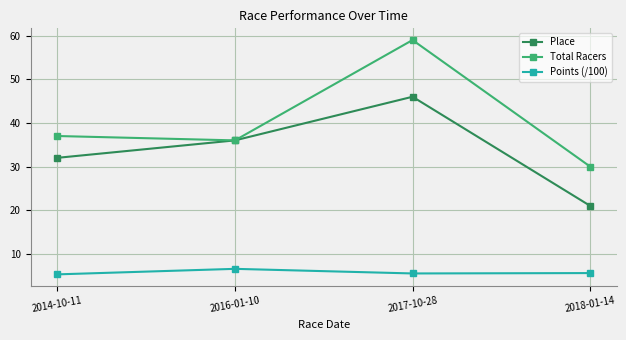

True or false: Points (/100) and Place intersect in this chart.

False